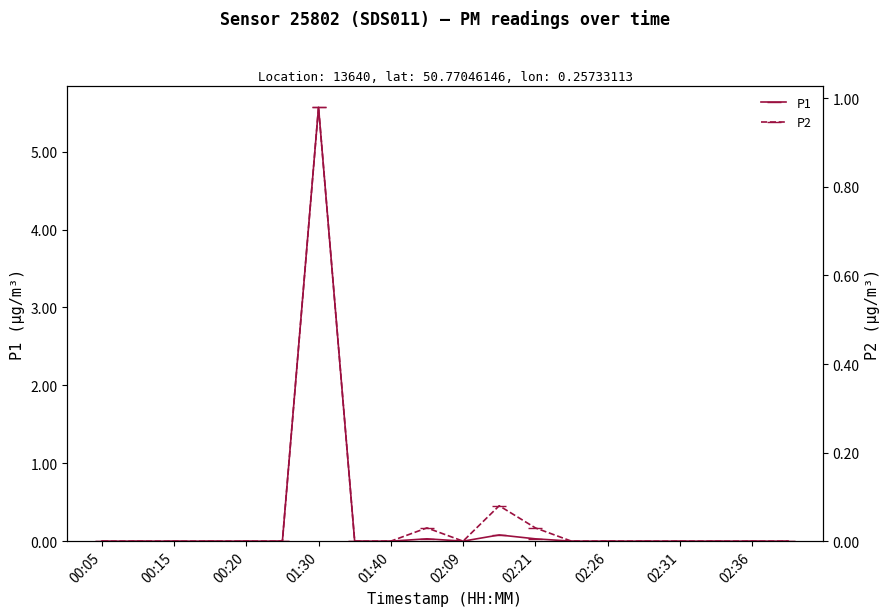

True or false: P1 and P2 cross at least once.

False